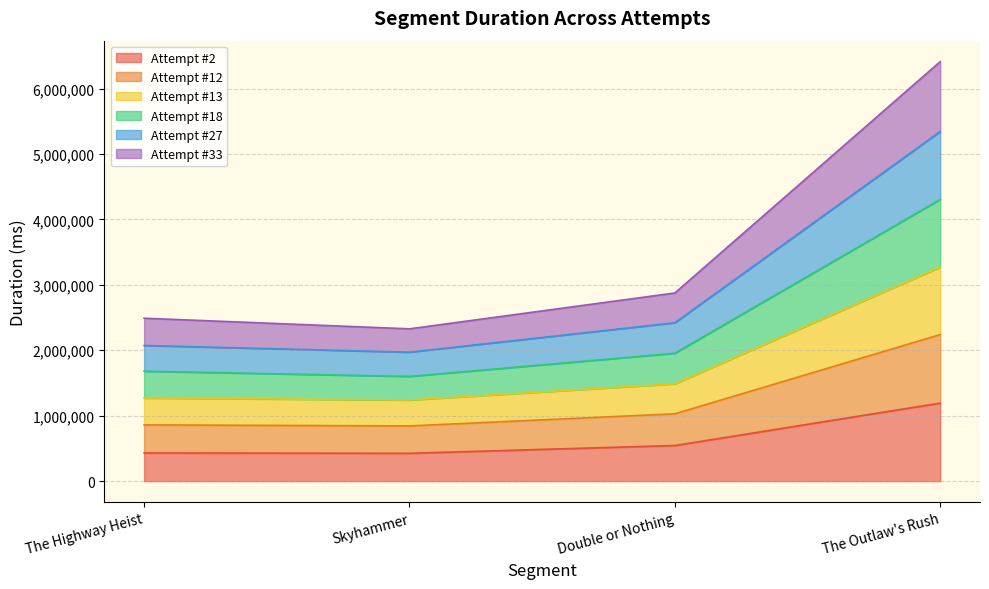

How many lines are shown in the chart?

6